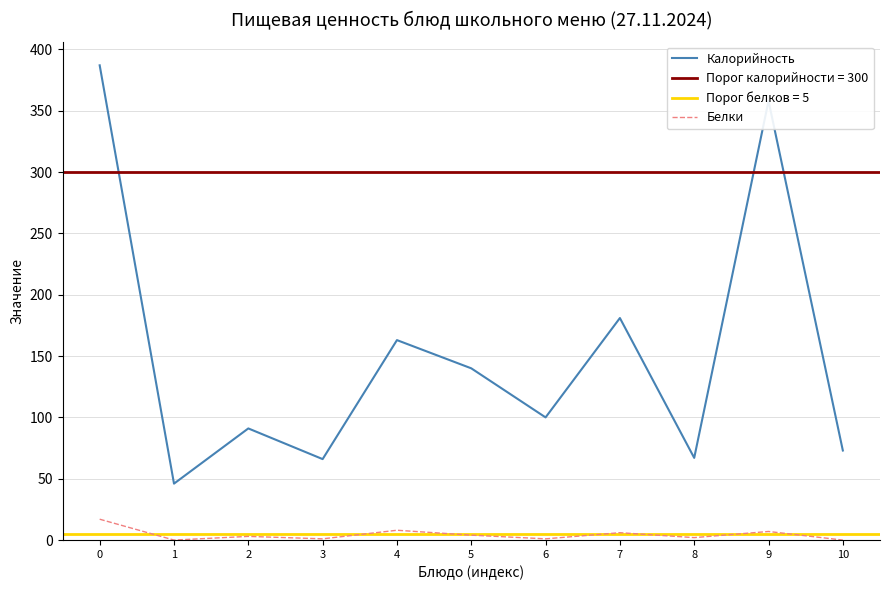

True or false: Белки and Калорийность intersect in this chart.

False